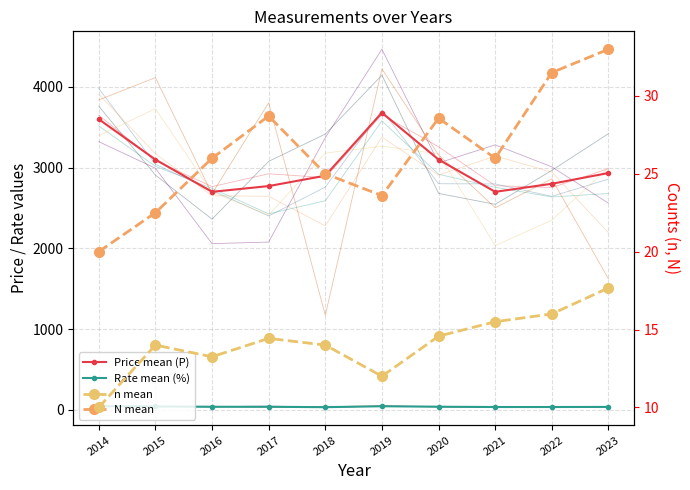

What is the value of the N mean point at the 6th from the left?

23.6